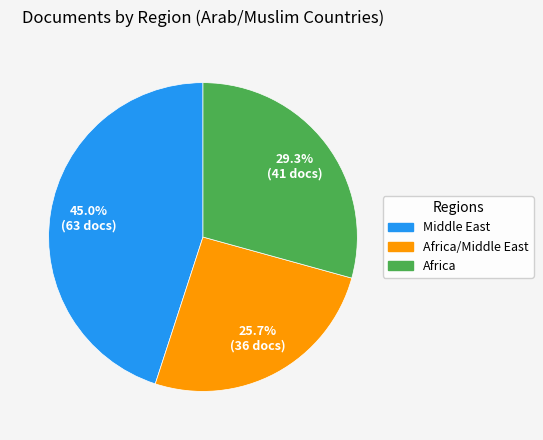

Rank the categories by value from highest to lowest.

Middle East, Africa, Africa/Middle East